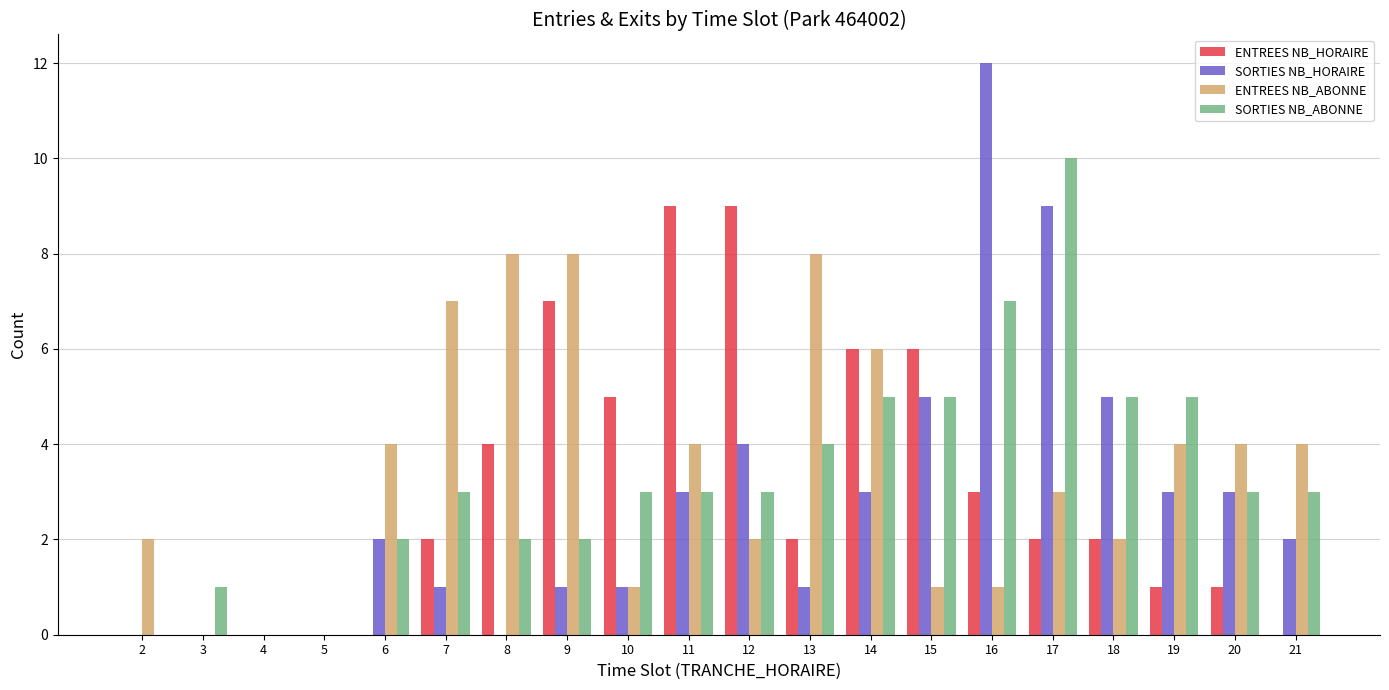

How many categories are shown in the chart?

20